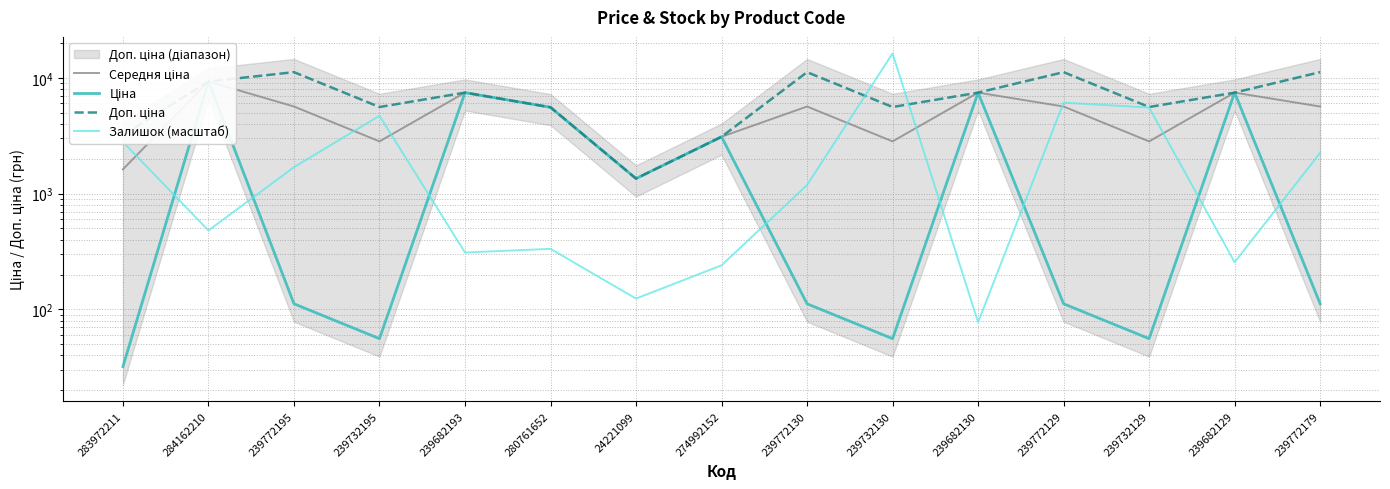

What is the difference between the Ціна values at 274992152 and 24221099?

1746.8